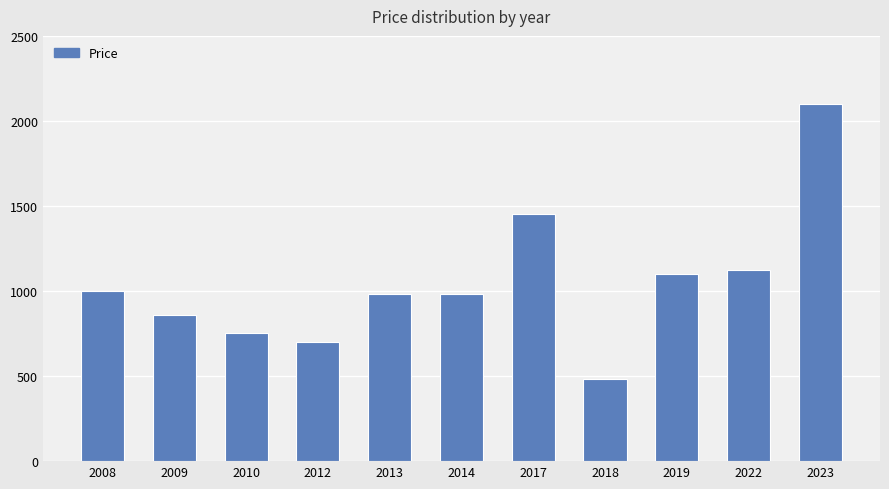

What is the change in value from 2009 to 2017?

+590